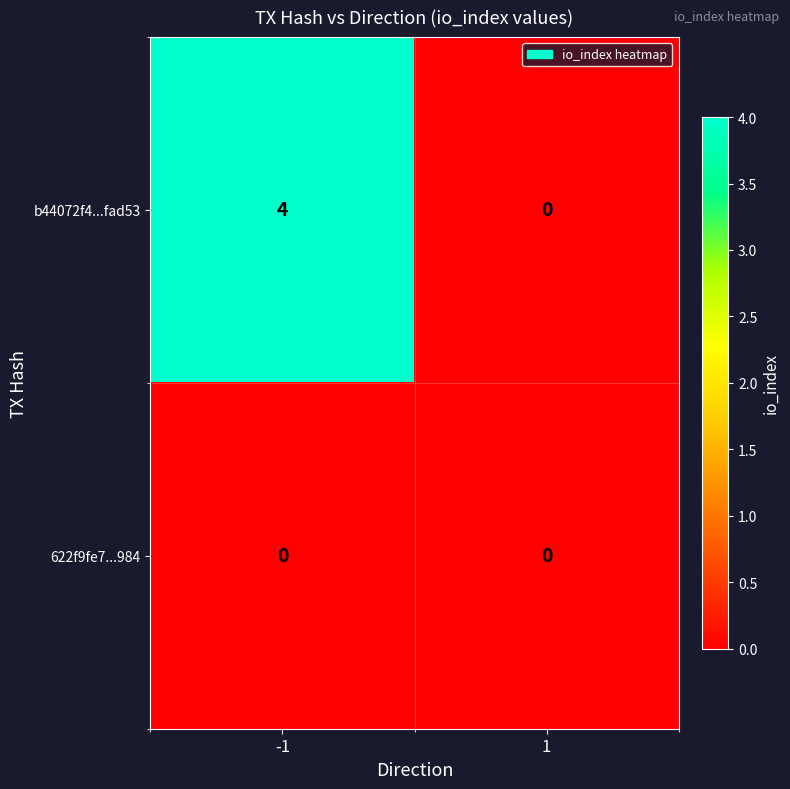

What is the difference between the highest and lowest values at -1?

4